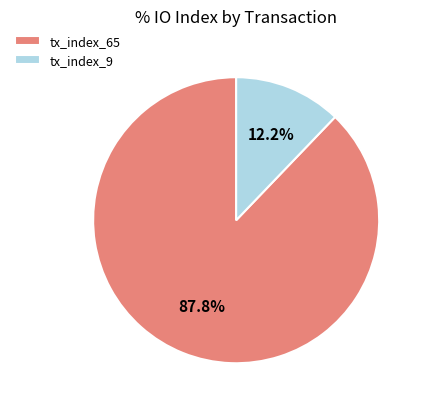

Do tx_index_65 and tx_index_9 together represent more than half of the pie?

Yes